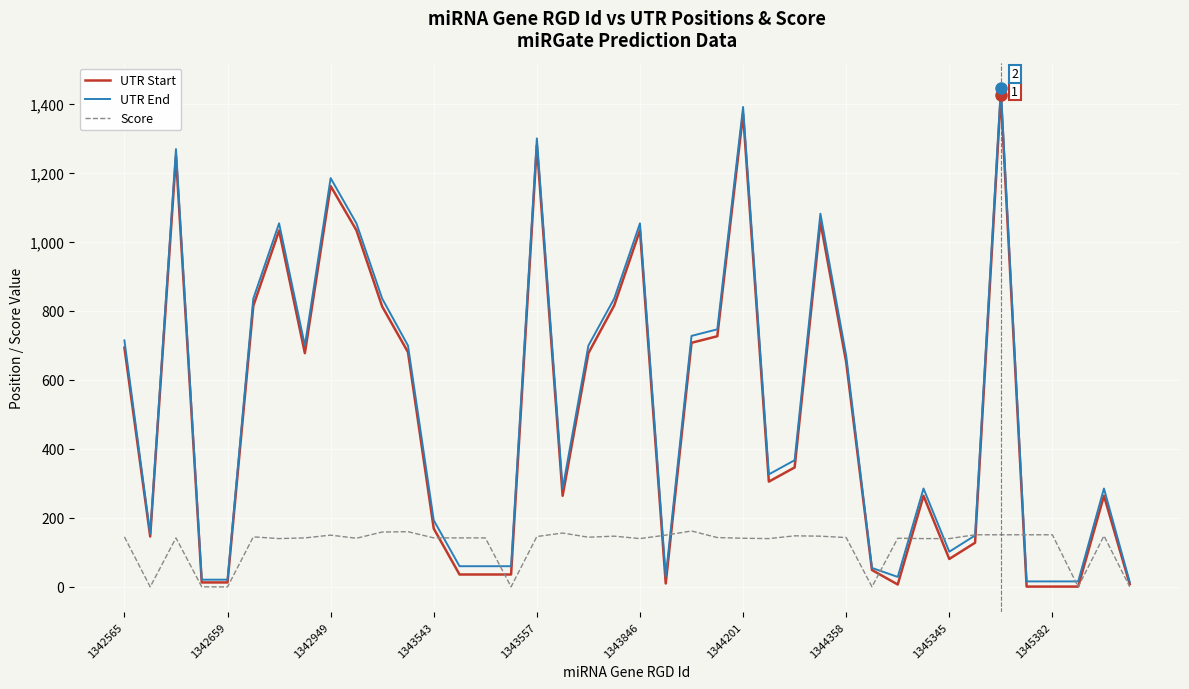

What is the average value of the UTR End series?

520.8